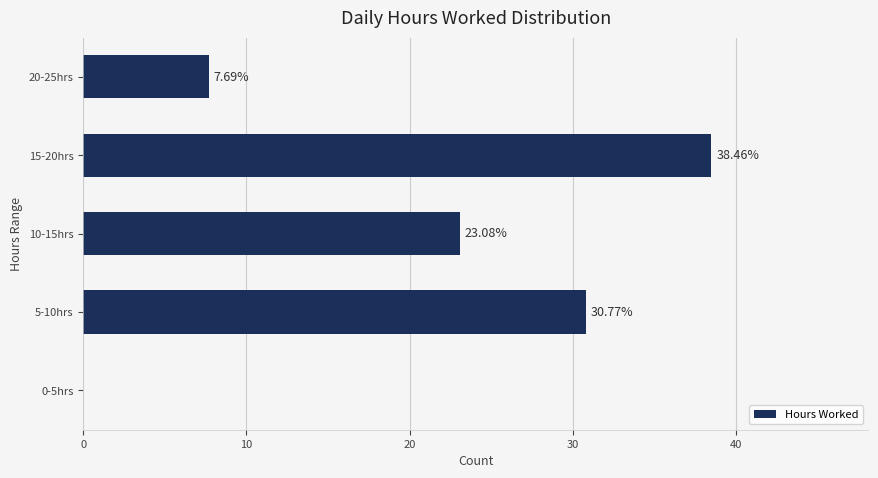

Between 0-5hrs and 5-10hrs, which is larger?

5-10hrs